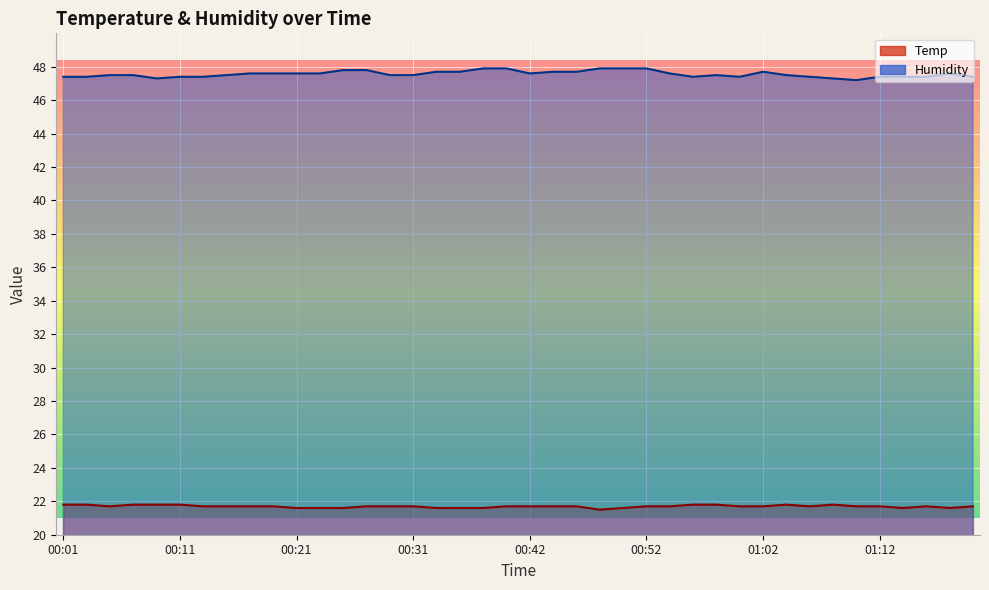

True or false: Temp has more than 1 interior local peaks.

True